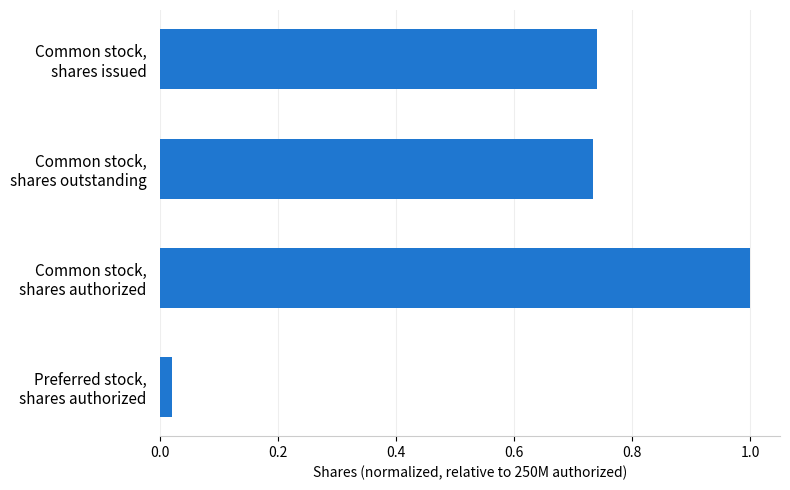

What is the difference between the maximum and second lowest values?

0.3